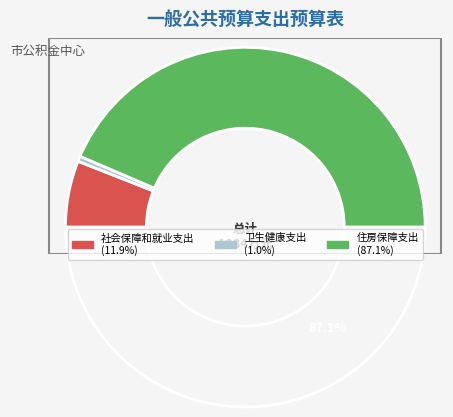

What is the total percentage of 卫生健康支出 and 住房保障支出?

88.1%